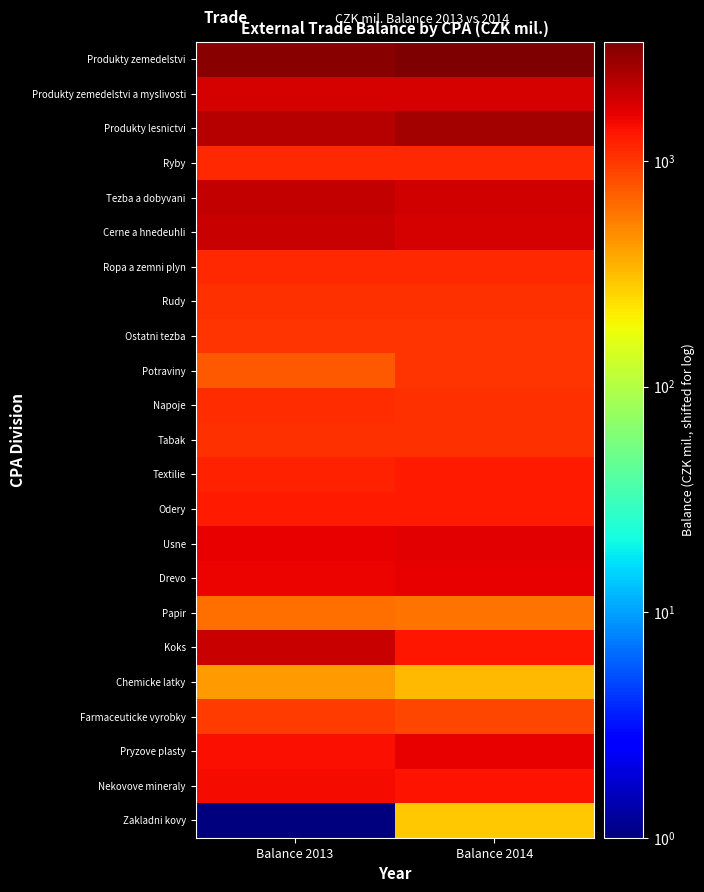

Reading left to right, list all the values displayed in this chart.

Produkty zemedelstvi: Balance 2013=3094	Balance 2014=3376
Produkty zemedelstvi a myslivosti: Balance 2013=1833	Balance 2014=1818
Produkty lesnictvi: Balance 2013=2278	Balance 2014=2566
Ryby: Balance 2013=1112	Balance 2014=1120
Tezba a dobyvani: Balance 2013=2048	Balance 2014=1855
Cerne a hnedeuhli: Balance 2013=2008	Balance 2014=1812
Ropa a zemni plyn: Balance 2013=1141	Balance 2014=1144
Rudy: Balance 2013=1063	Balance 2014=1063
Ostatni tezba: Balance 2013=1028	Balance 2014=1028
Potraviny: Balance 2013=750	Balance 2014=1040
Napoje: Balance 2013=1083	Balance 2014=1055
Tabak: Balance 2013=1067	Balance 2014=1069
Textilie: Balance 2013=1199	Balance 2014=1284
Odery: Balance 2013=1298	Balance 2014=1269
Usne: Balance 2013=1597	Balance 2014=1634
Drevo: Balance 2013=1537	Balance 2014=1600
Papir: Balance 2013=625	Balance 2014=590
Koks: Balance 2013=1983	Balance 2014=1315
Chemicke latky: Balance 2013=425	Balance 2014=326
Farmaceuticke vyrobky: Balance 2013=967	Balance 2014=873
Pryzove plasty: Balance 2013=1419	Balance 2014=1584
Nekovove mineraly: Balance 2013=1454	Balance 2014=1353
Zakladni kovy: Balance 2013=1	Balance 2014=290